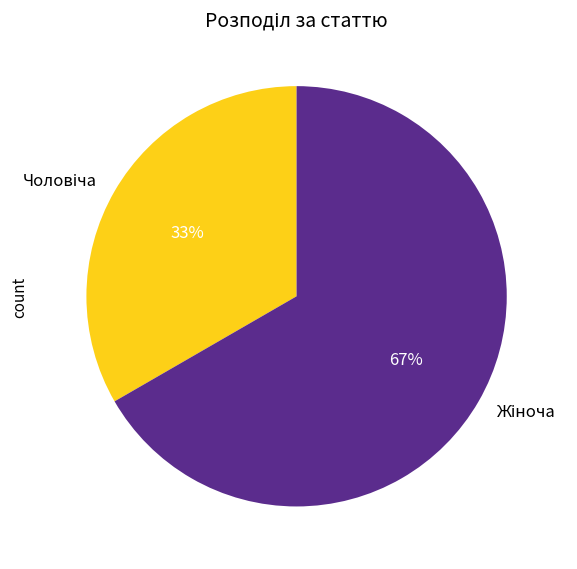

To the nearest percent, what is the average slice percentage?

50%